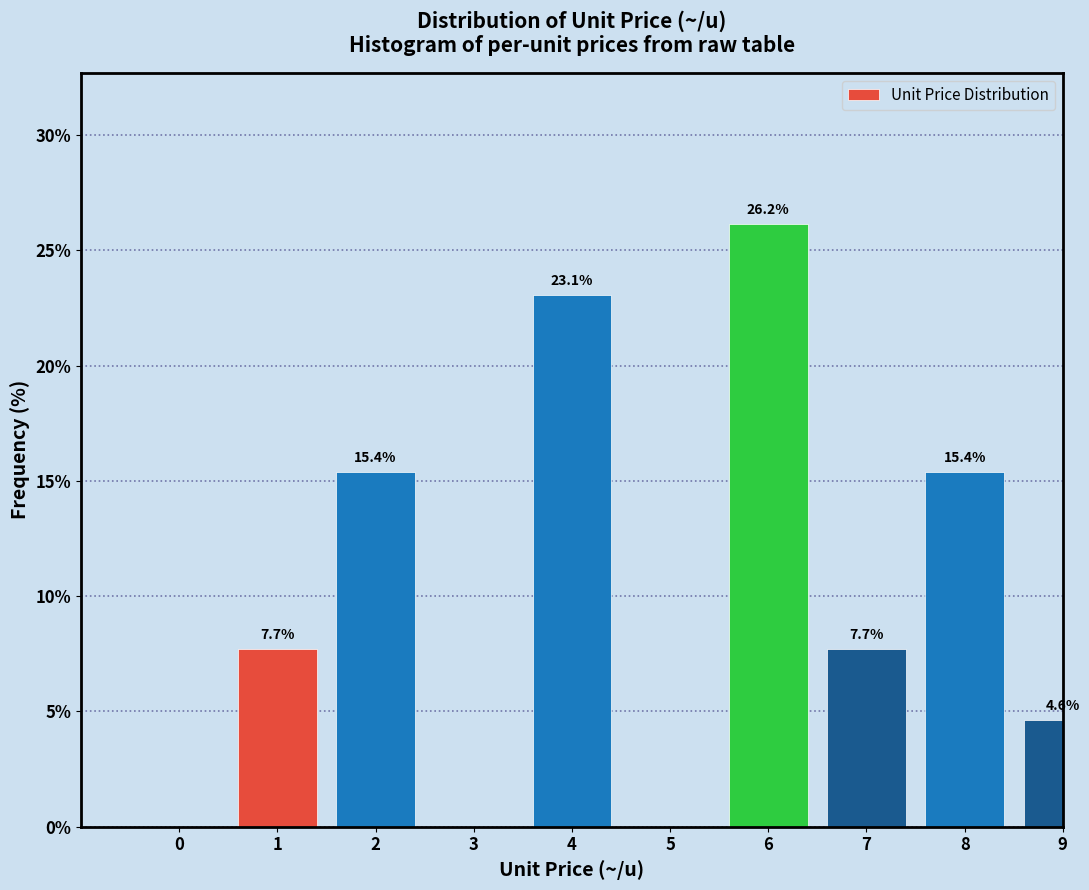

Reading left to right, transcribe all the data shown in this chart.

0=0.0	1=7.7	2=15.4	3=0.0	4=23.1	5=0.0	6=26.2	7=7.7	8=15.4	9=4.6